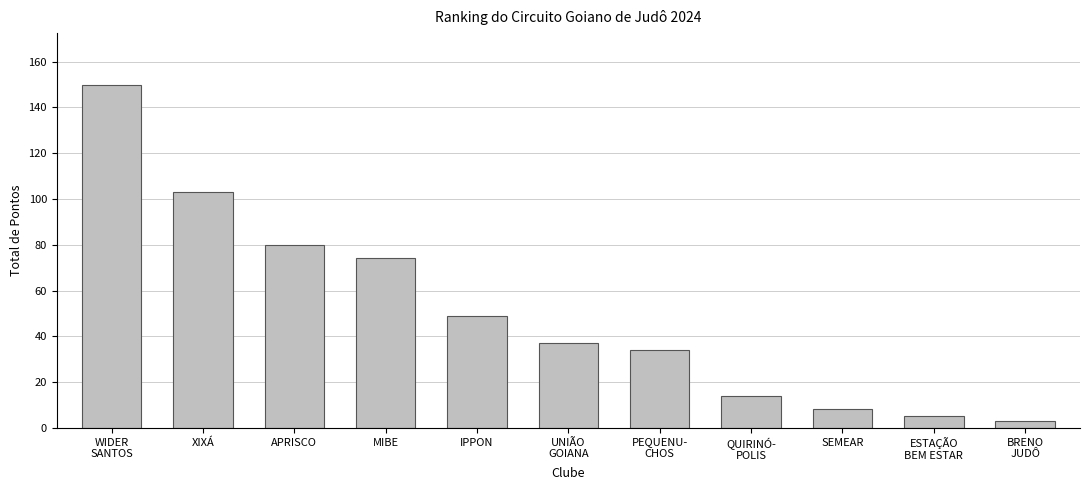

Is it true that the value at PEQUENU-
CHOS is 34?

True